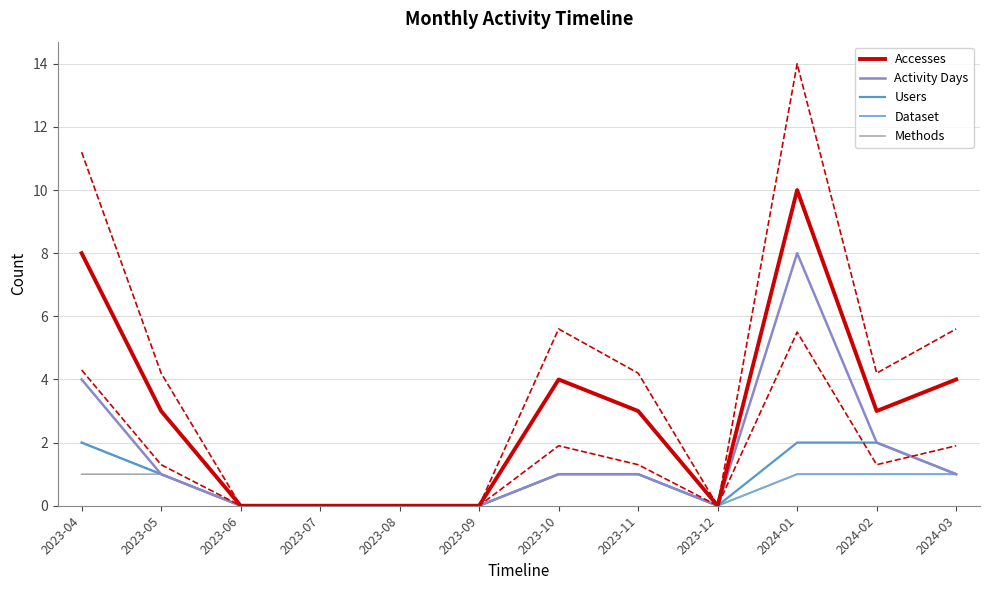

What is the label of the 11th point from the right?

2023-05